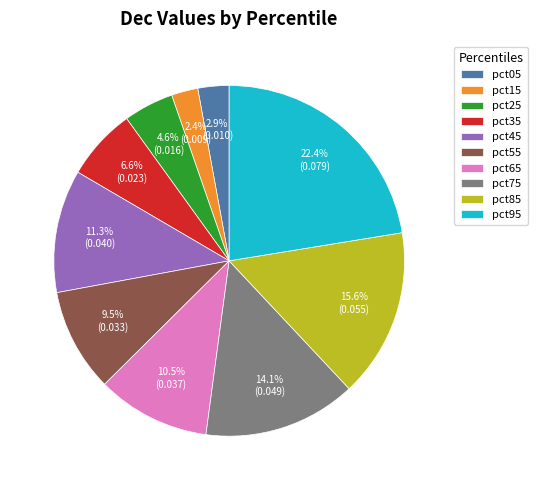

To the nearest percent, what is the average slice percentage?

10%